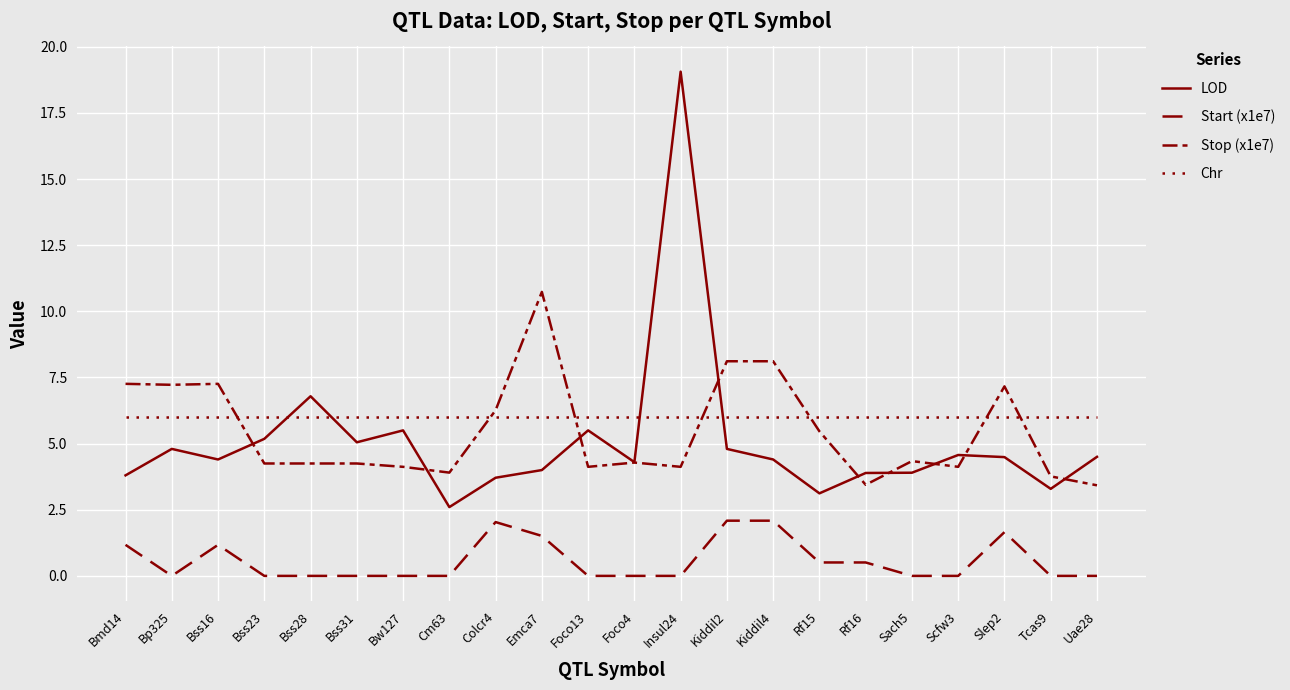

Does the chart display data point markers on the line(s)?

No